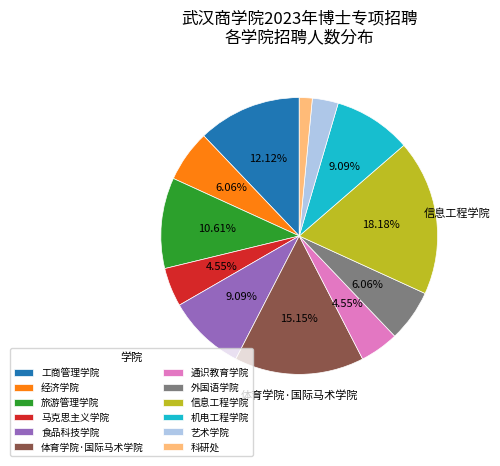

Does 旅游管理学院 represent more than half of the total?

No